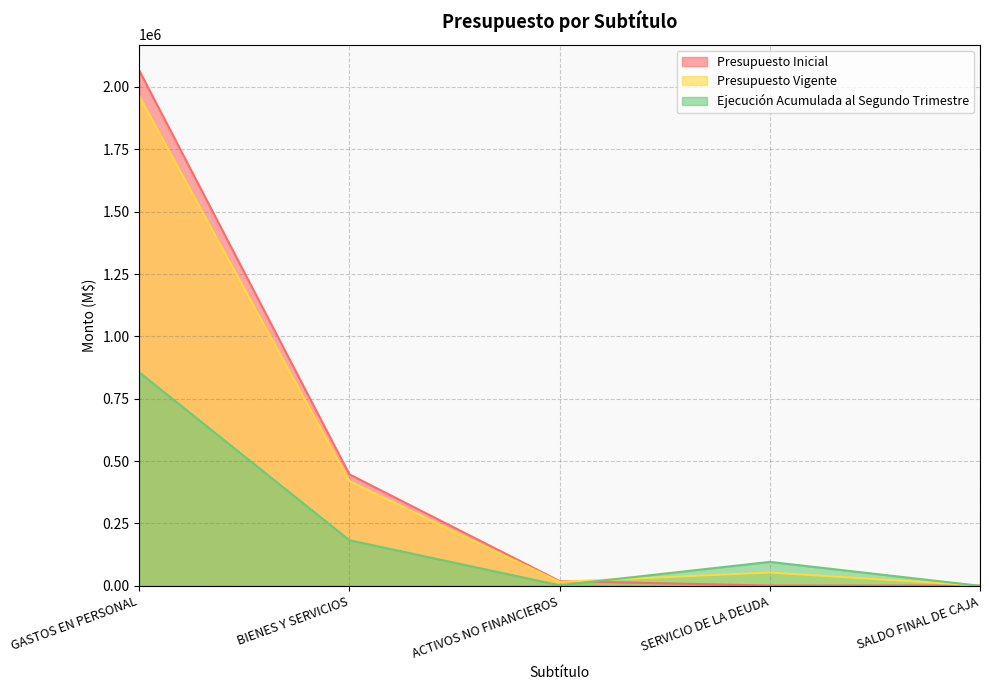

Reading right to left, what are all the values shown in this chart?

Presupuesto Inicial: 1000	1000	19022	446963	2066318
Presupuesto Vigente: 1000	53414	15872	419287	1963276
Ejecución Acumulada al Segundo Trimestre: 0	95995	2170	182923	856164